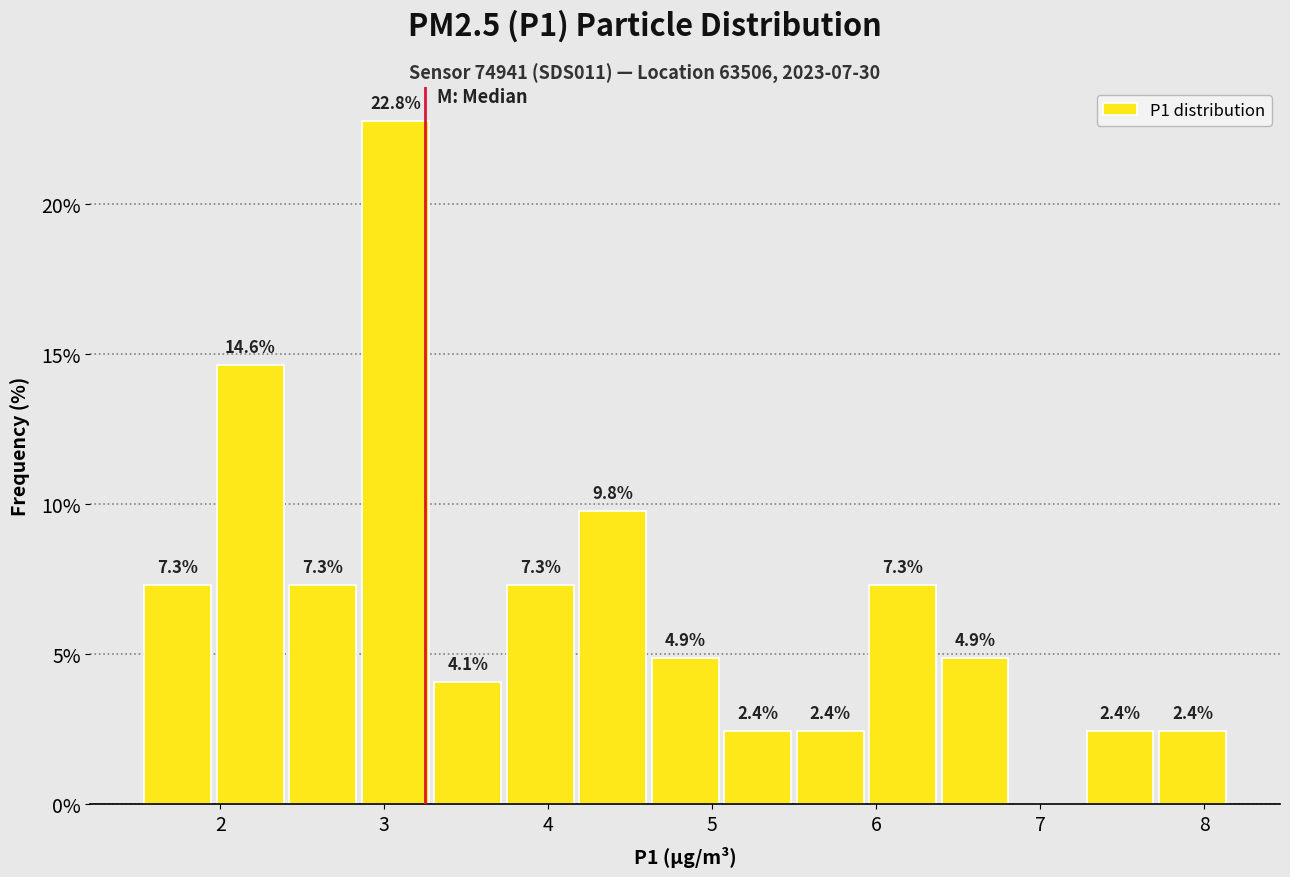

Which range on the x-axis has the tallest bar?

2.8 to 3.3